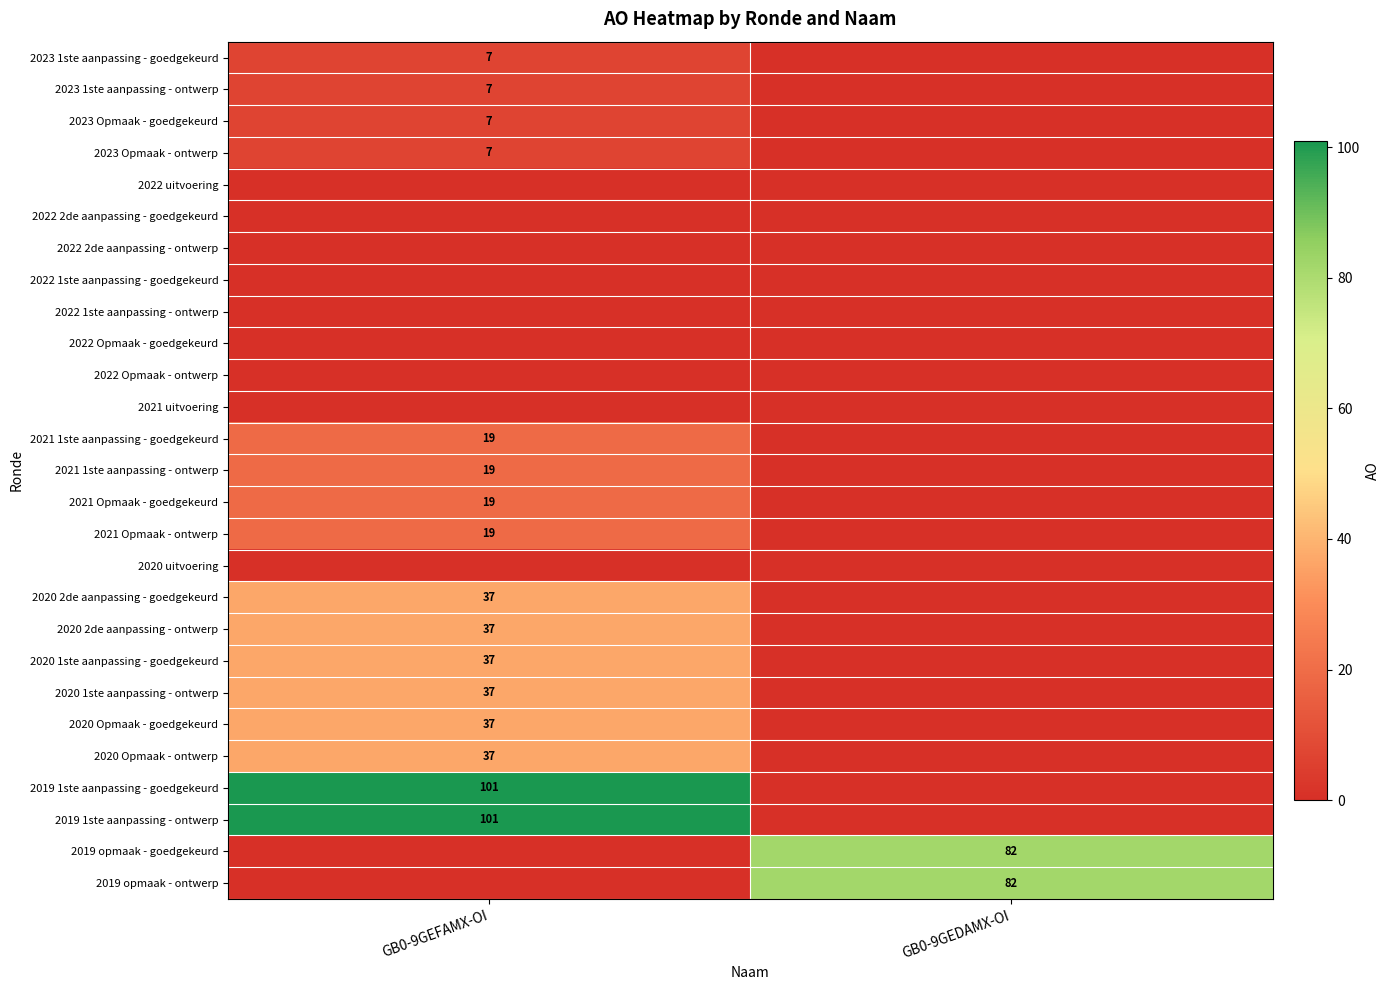

True or false: 2021 1ste aanpassing - ontwerp has a value of 19 at GB0-9GEFAMX-OI.

True